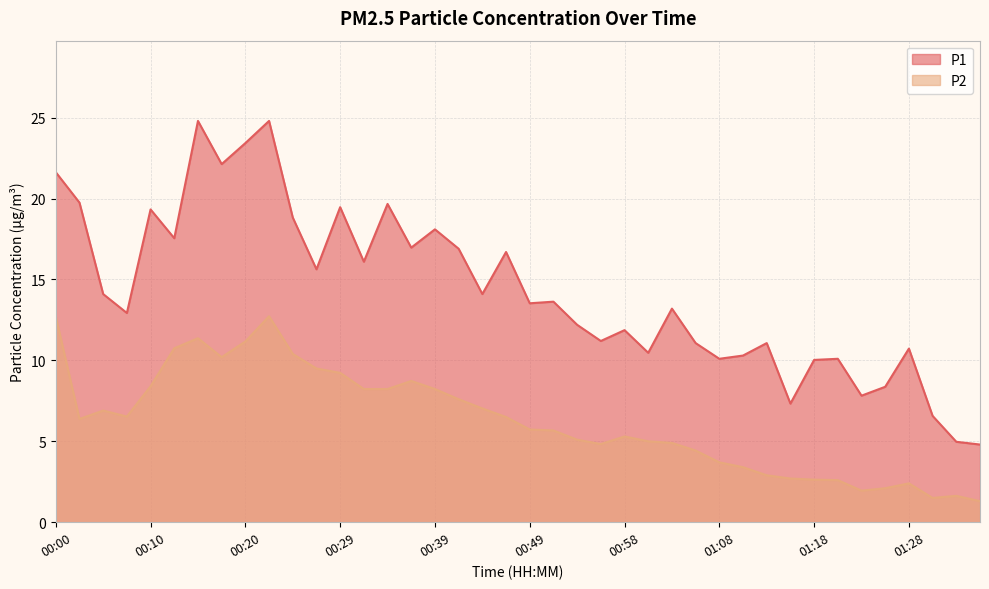

True or false: P2 and P1 intersect in this chart.

False